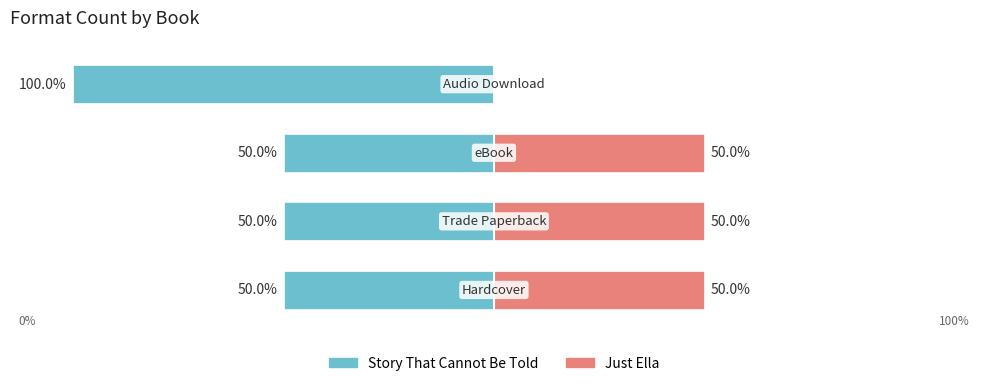

What is the difference between the maximum and minimum values in the Just Ella series?

50